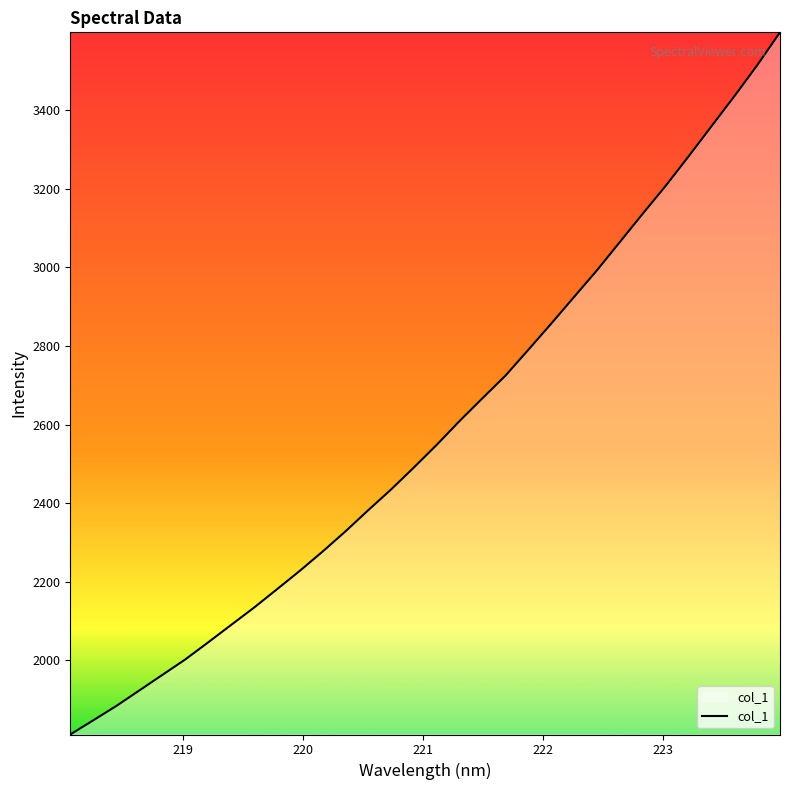

What is the minimum value shown in the chart?

1811.1